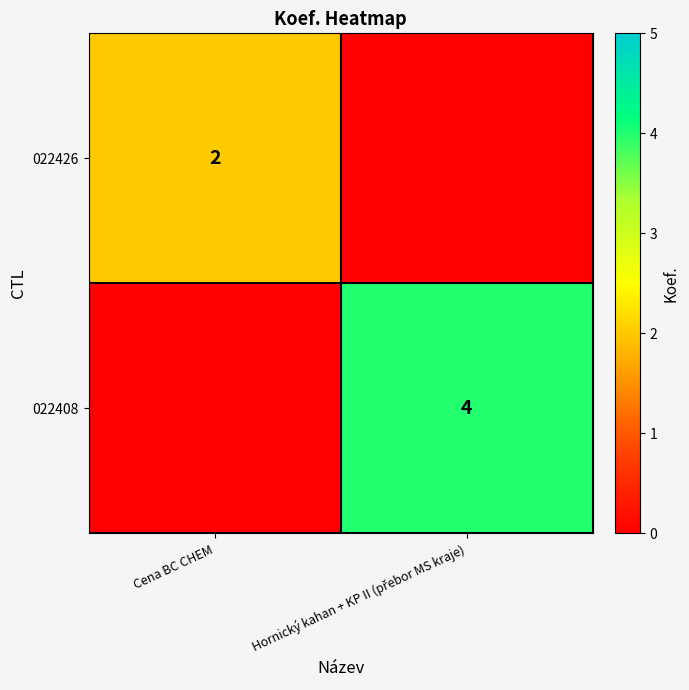

The value of 022426 at Cena BC CHEM is 2. True or false?

True